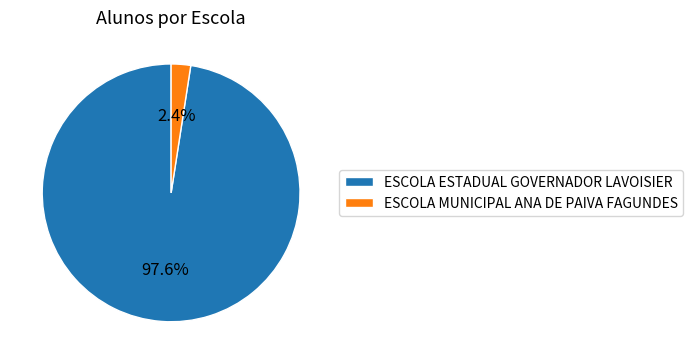

How many slices are in this pie chart?

2